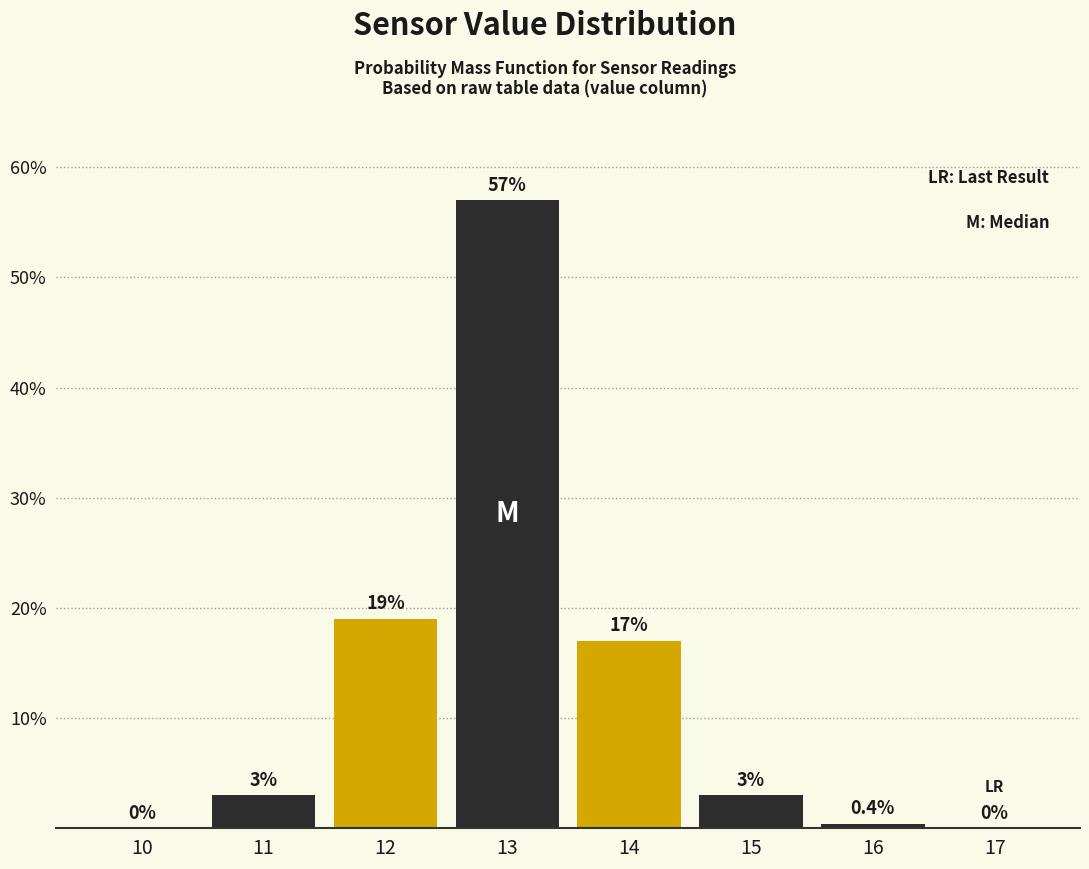

What is the change in value from 13 to 17?

-57.0